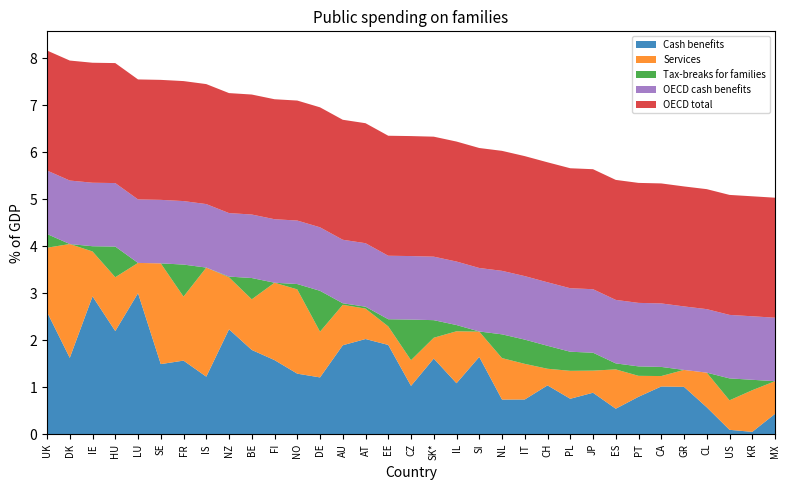

Reading right to left, list all the values displayed in this chart.

Cash benefits: 0.4	0.1	0.1	0.6	1.0	1.0	0.8	0.5	0.9	0.8	1.0	0.7	0.7	1.6	1.1	1.6	1.0	1.9	2.0	1.9	1.2	1.3	1.6	1.8	2.2	1.2	1.6	1.5	3.0	2.2	2.9	1.6	2.6
Services: 0.7	0.9	0.6	0.7	0.4	0.2	0.4	0.8	0.5	0.6	0.4	0.8	0.9	0.5	1.1	0.4	0.5	0.4	0.6	0.9	1.0	1.8	1.6	1.1	1.1	2.3	1.4	2.1	0.6	1.1	1.0	2.4	1.4
Tax-breaks for families: 0.0	0.2	0.5	0.0	0.0	0.2	0.2	0.1	0.4	0.4	0.5	0.5	0.5	0.0	0.1	0.4	0.9	0.2	0.0	0.0	0.9	0.1	0.0	0.5	0.0	0.0	0.7	0.0	0.0	0.7	0.1	0.0	0.3
OECD total: 2.6	2.6	2.6	2.6	2.6	2.6	2.6	2.6	2.6	2.6	2.6	2.6	2.6	2.6	2.6	2.6	2.6	2.6	2.6	2.6	2.6	2.6	2.6	2.6	2.6	2.6	2.6	2.6	2.6	2.6	2.6	2.6	2.6
OECD cash benefits: 1.4	1.4	1.4	1.4	1.4	1.4	1.4	1.4	1.4	1.4	1.4	1.4	1.4	1.4	1.4	1.4	1.4	1.4	1.4	1.4	1.4	1.4	1.4	1.4	1.4	1.4	1.4	1.4	1.4	1.4	1.4	1.4	1.4